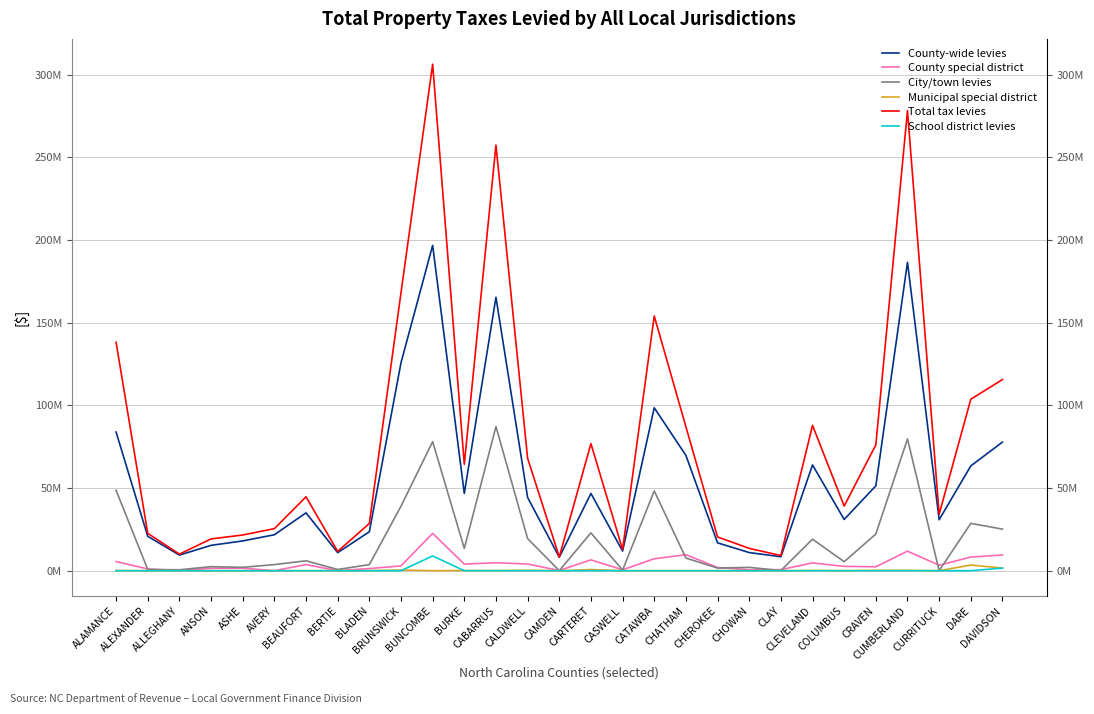

Does the chart have visible grid lines?

Yes